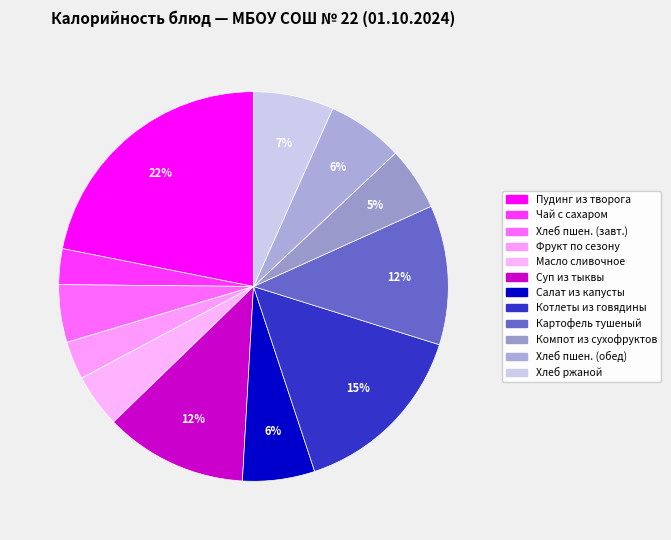

Which slice is the smallest?

Чай с сахаром